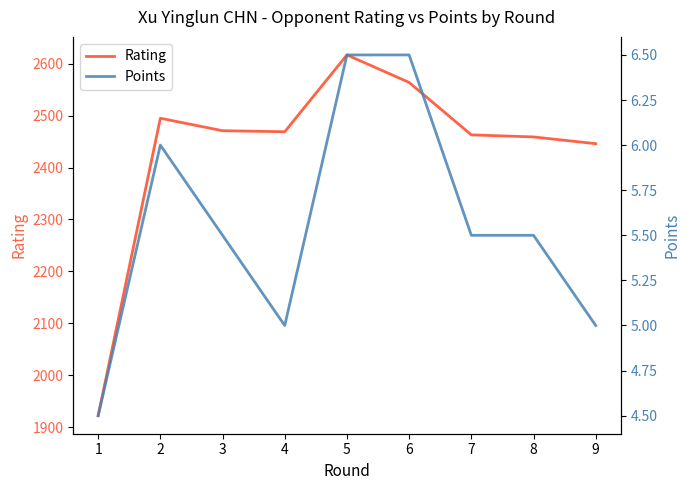

At which category is the sum across all series the highest?

5